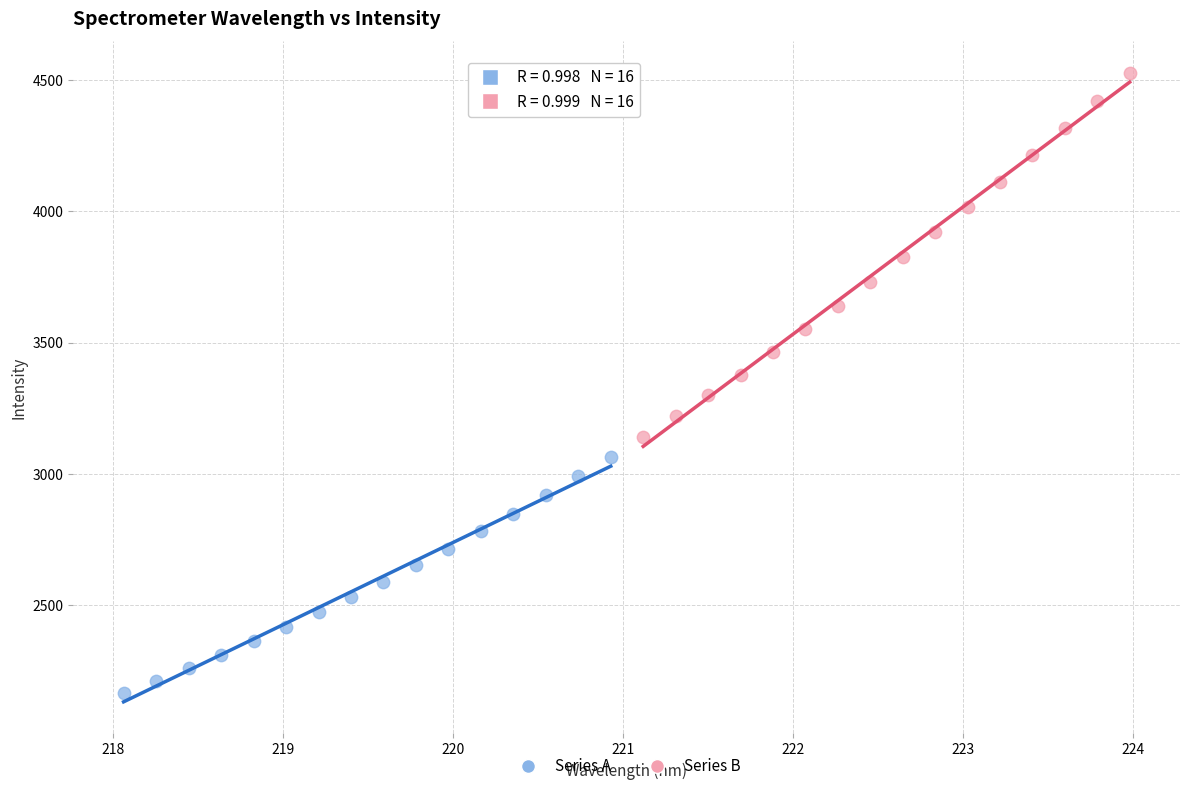

Which series has the largest Y range (max minus min)?

Series B